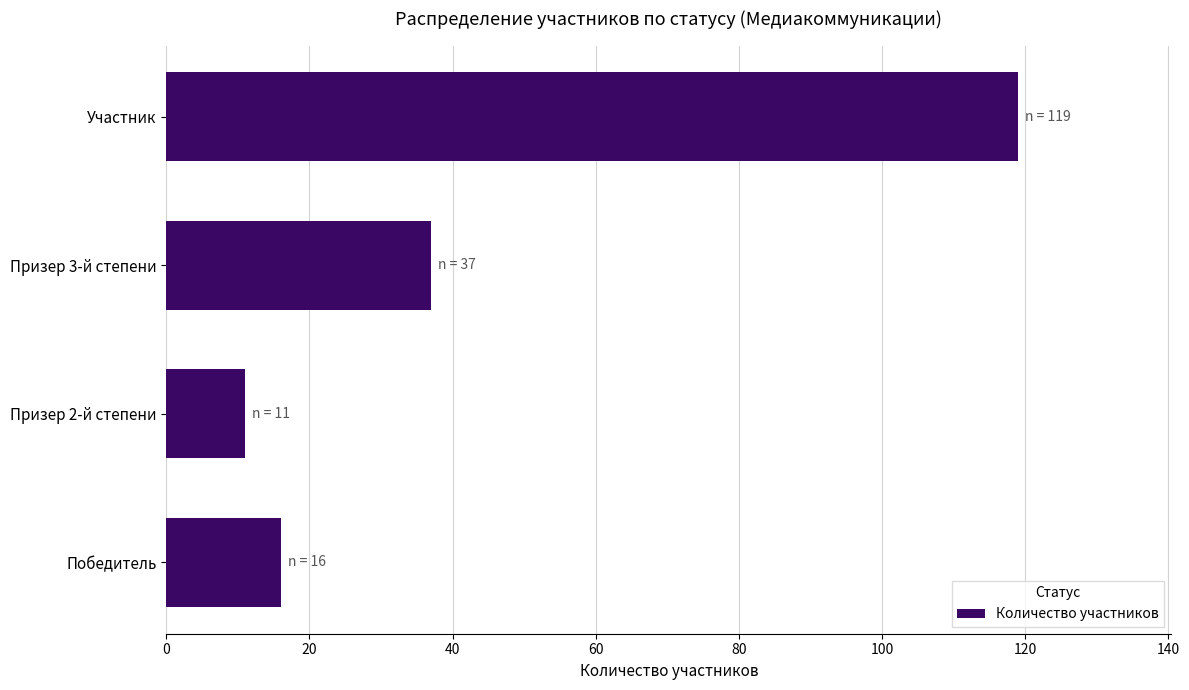

What is the minimum value shown in the chart?

11